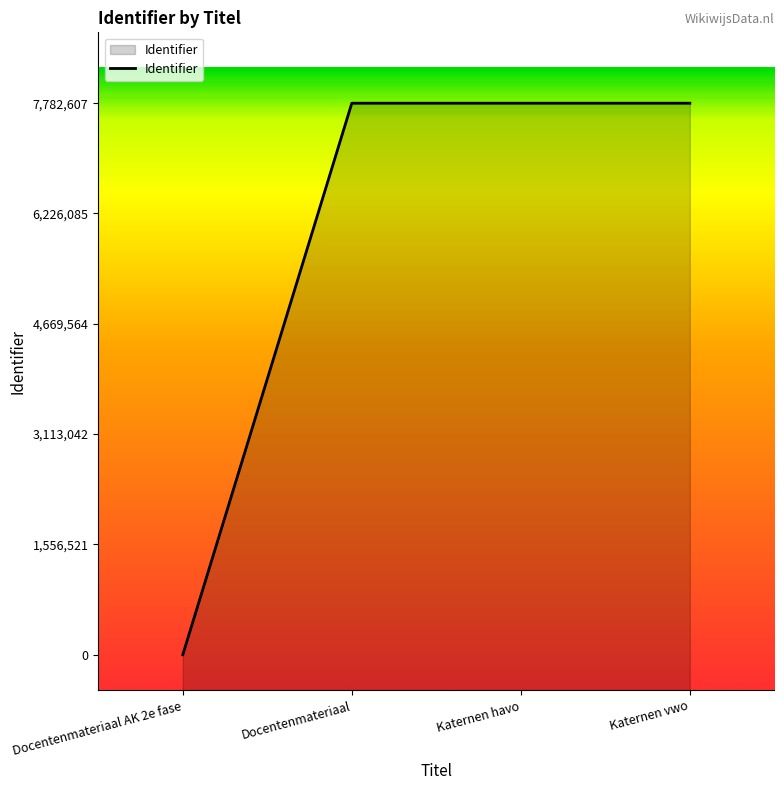

True or false: the data shows 4957529 at Katernen havo.

False